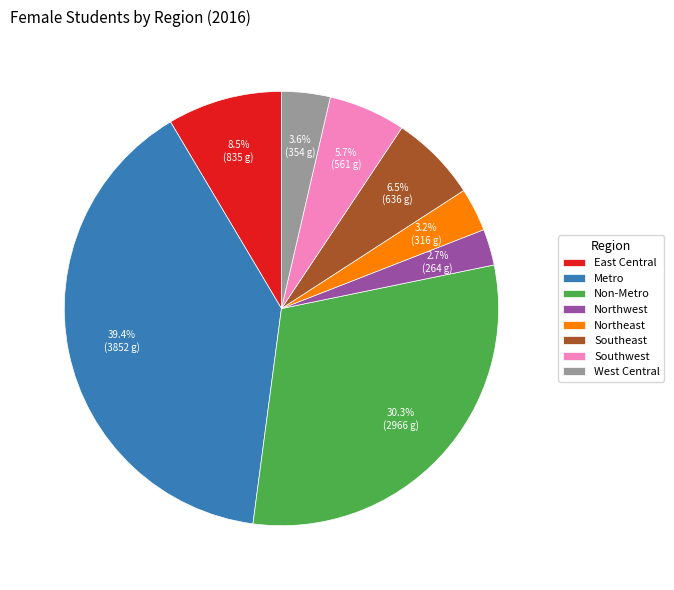

To the nearest percent, what portion does Metro represent?

39%